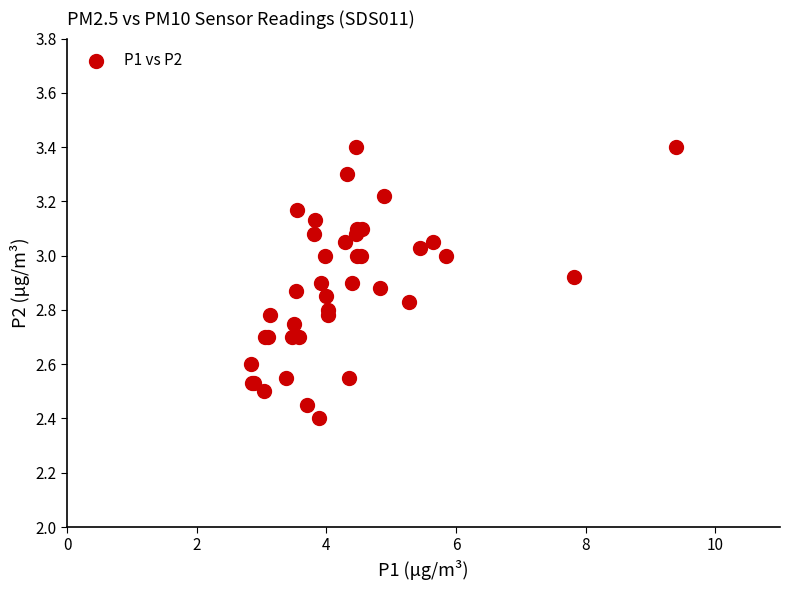

What Y value in the scatter plot is closest to 2?

2.4